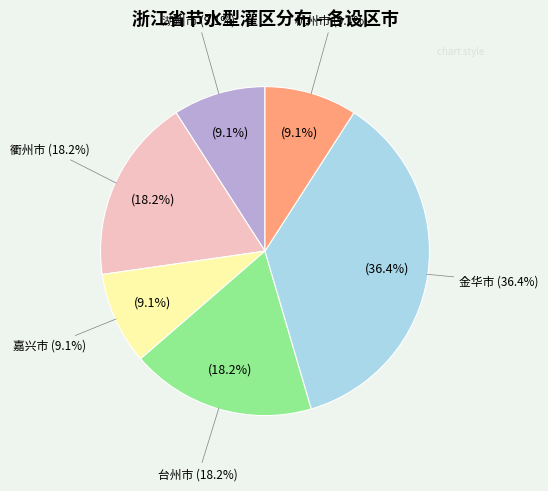

Is there a majority slice in this chart?

No